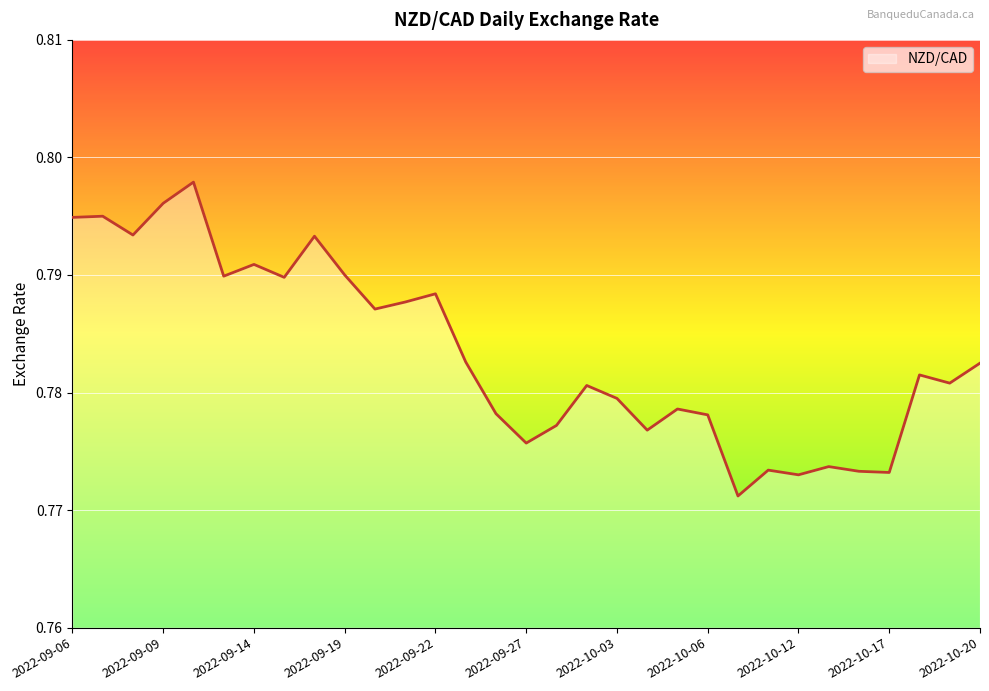

At which category does the data reach its first local valley?

2022-09-08